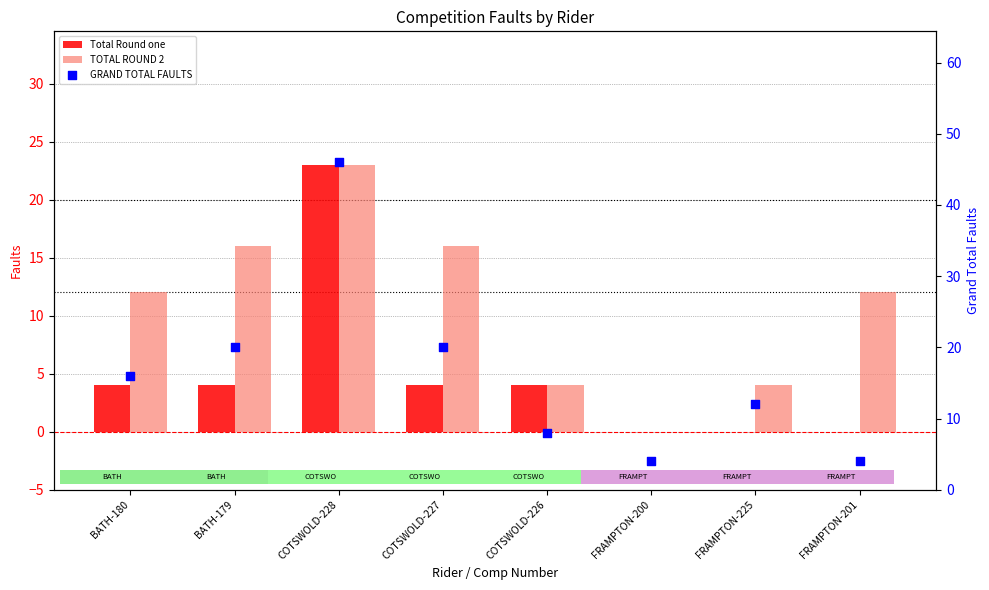

Which series has the largest Y range (max minus min)?

GRAND TOTAL FAULTS